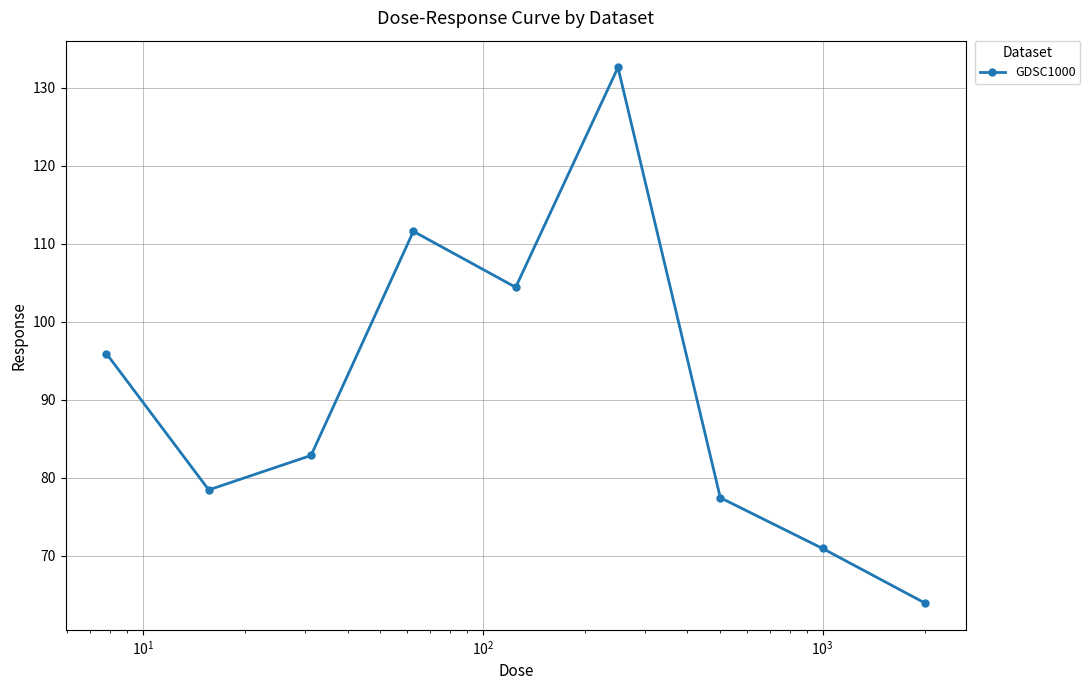

What is the sum of all values?

817.9